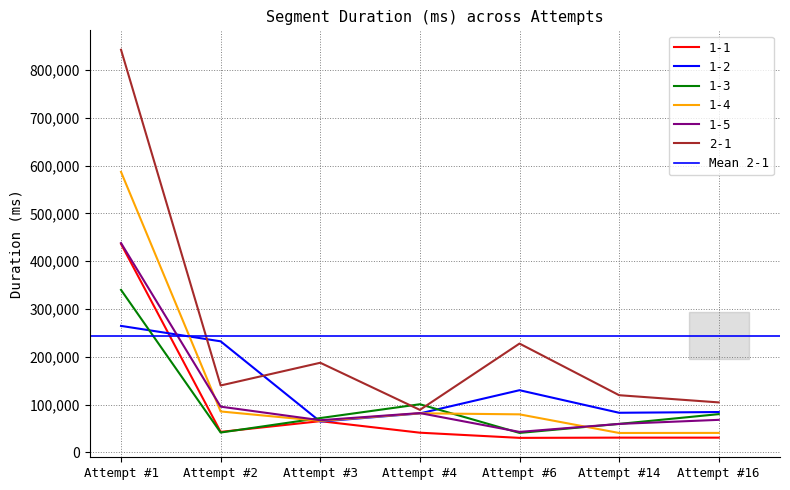

How many intersections are there between 1-1 and 1-3?

1